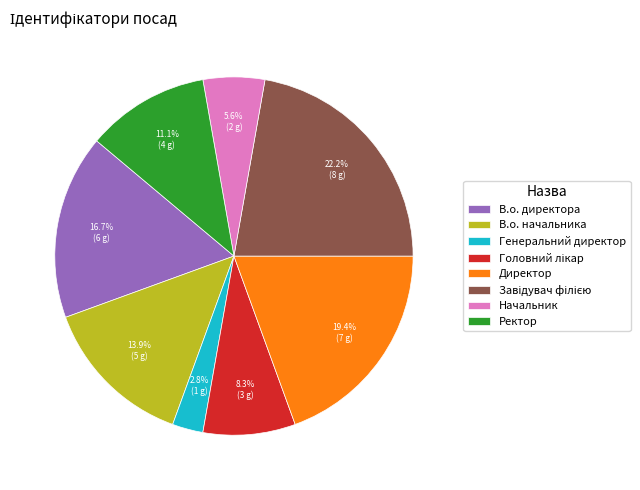

Count the number of slices in the pie.

8